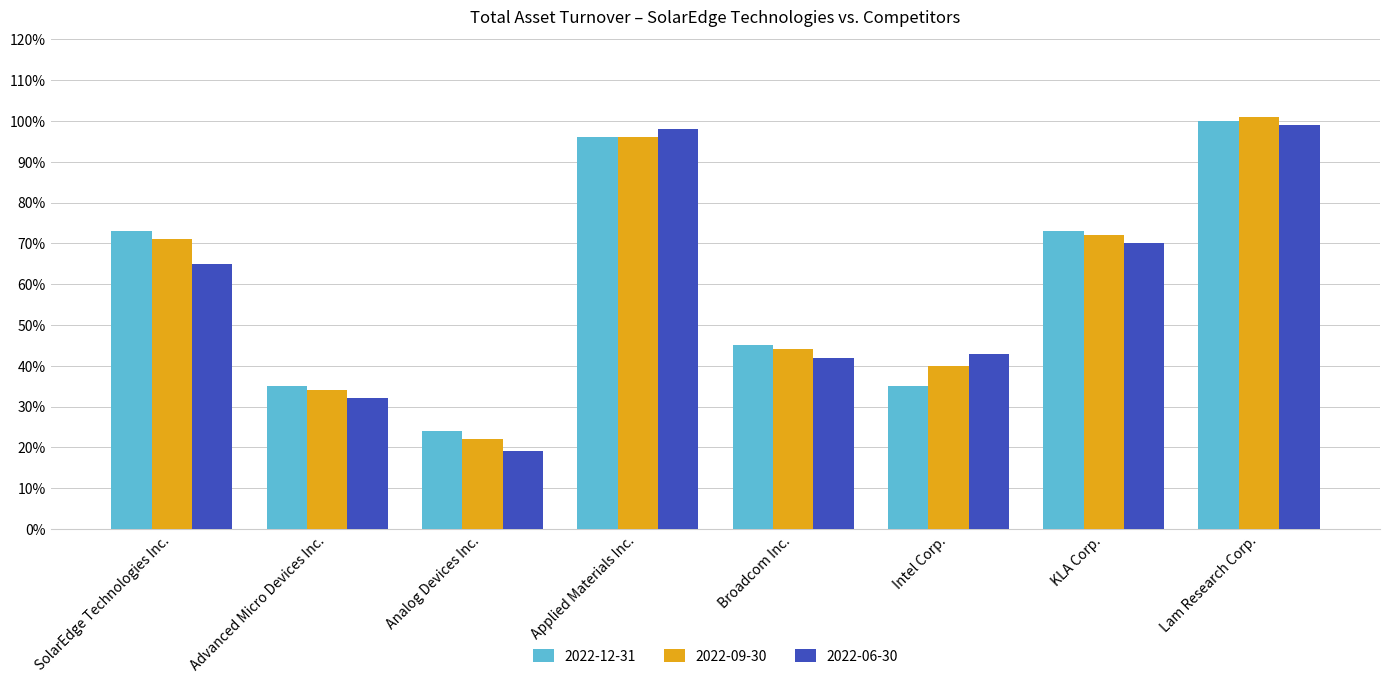

List the series in order of their peak value, lowest first.

2022-06-30, 2022-12-31, 2022-09-30